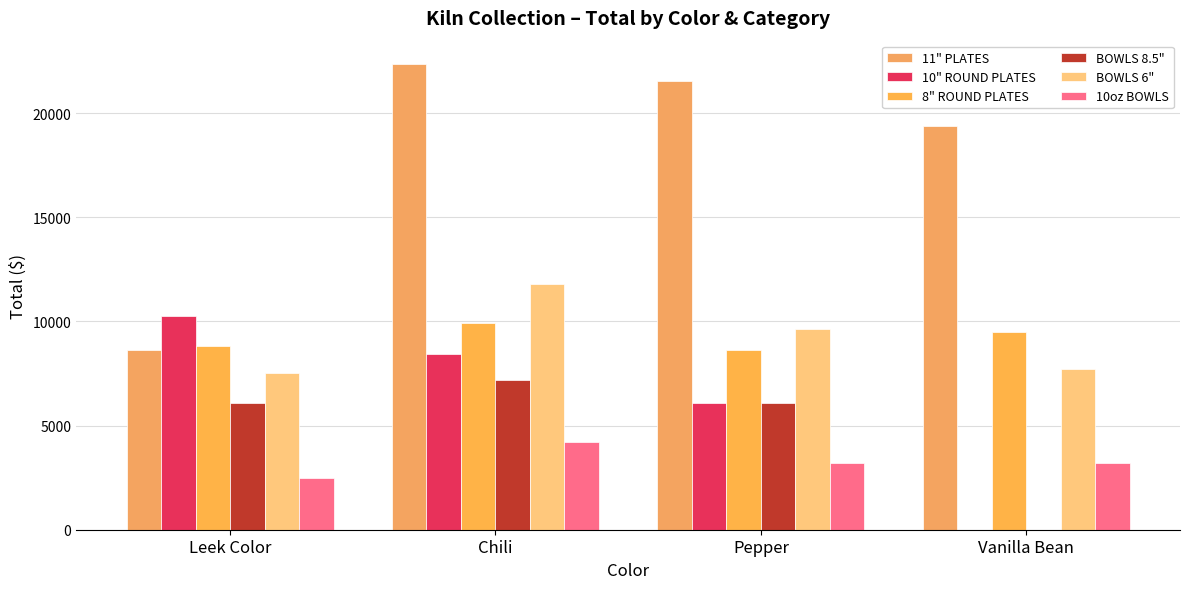

How many groups of bars are there?

4